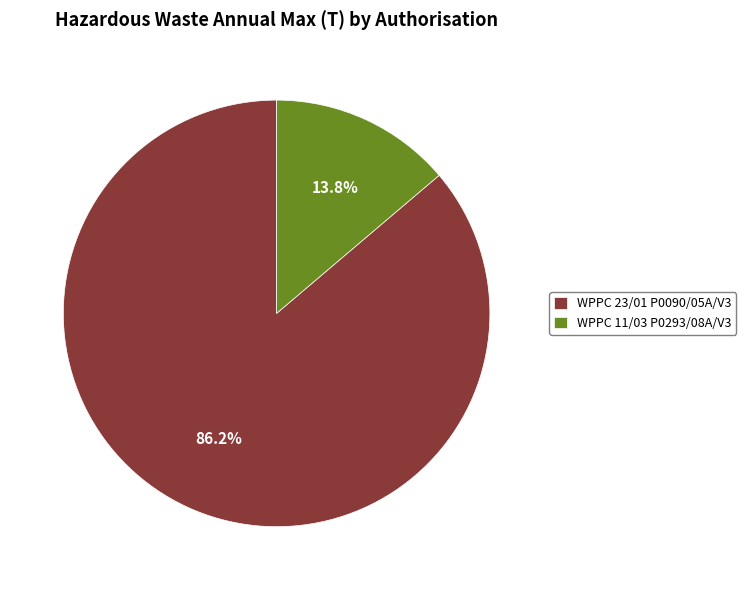

How many slices are in this pie chart?

2